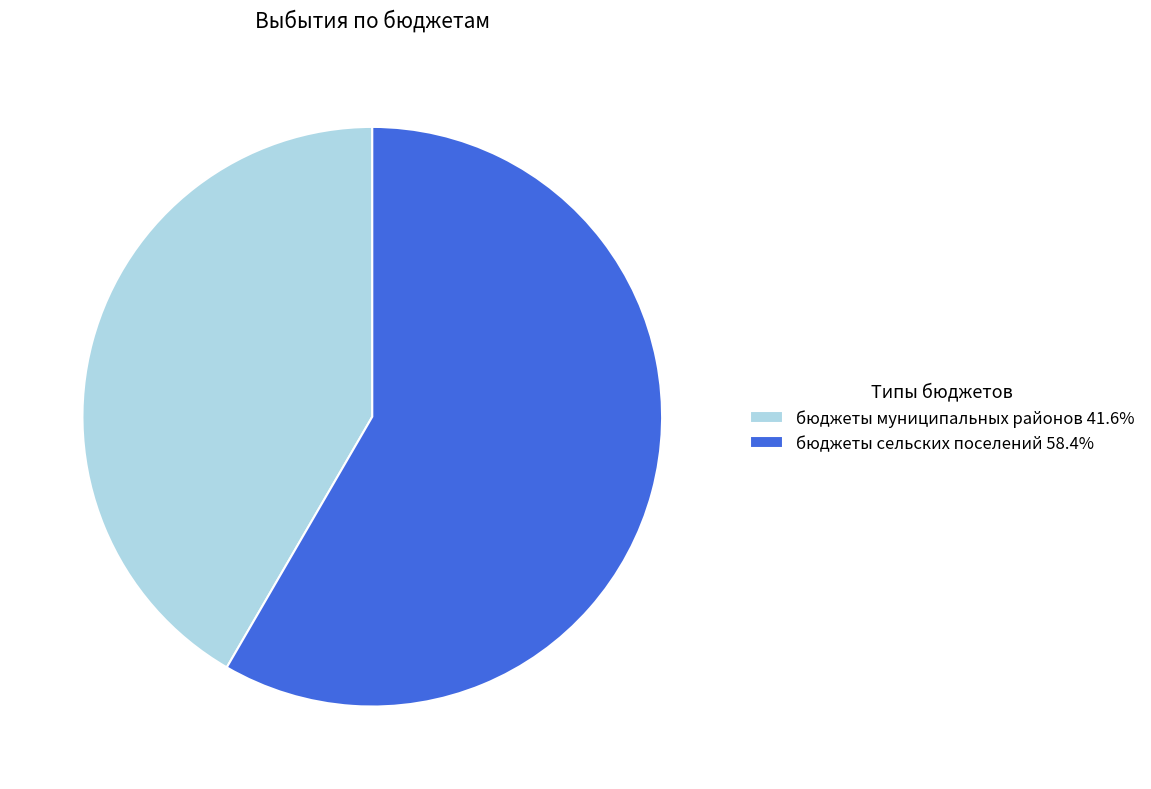

What is the ratio of the value at бюджеты сельских поселений 58.4% to the value at бюджеты муниципальных районов 41.6%?

1.4